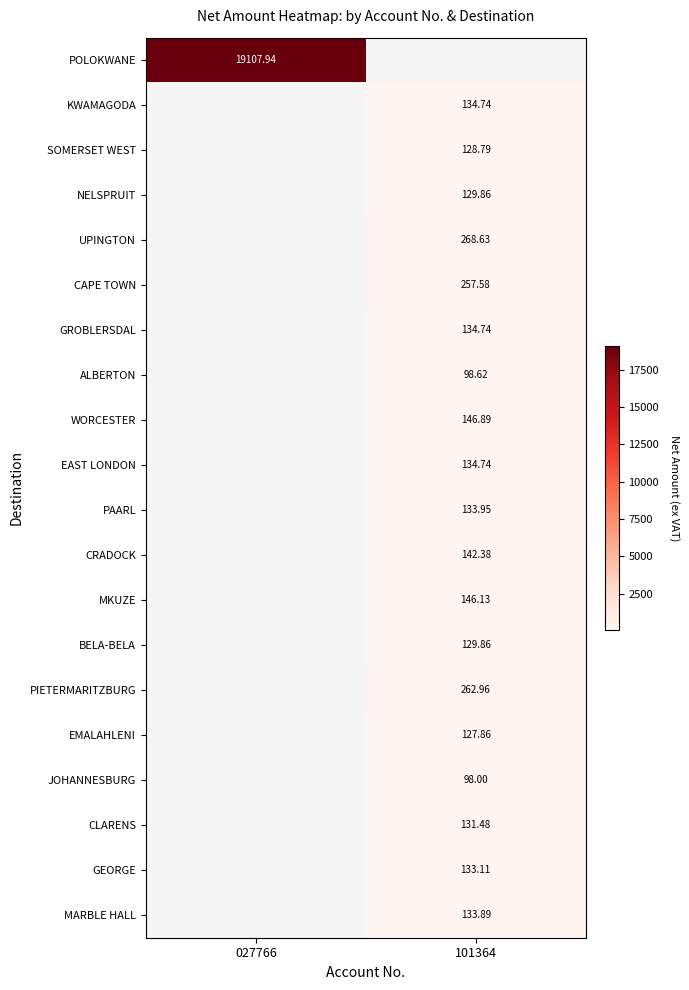

Is the value of PAARL at 101364 greater than the value of ALBERTON at 101364?

Yes